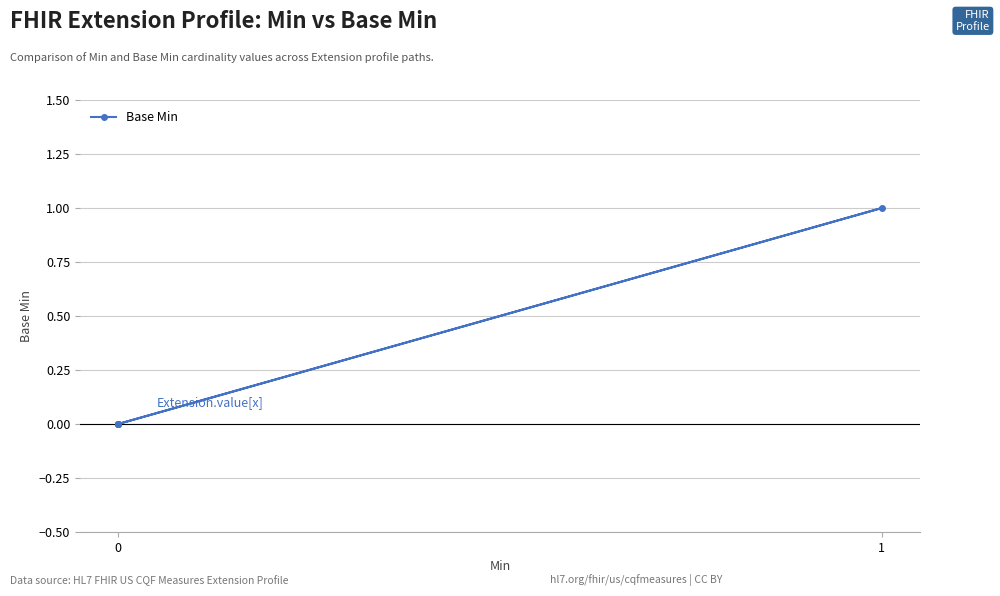

True or false: the data has more than 2 interior local peaks.

False